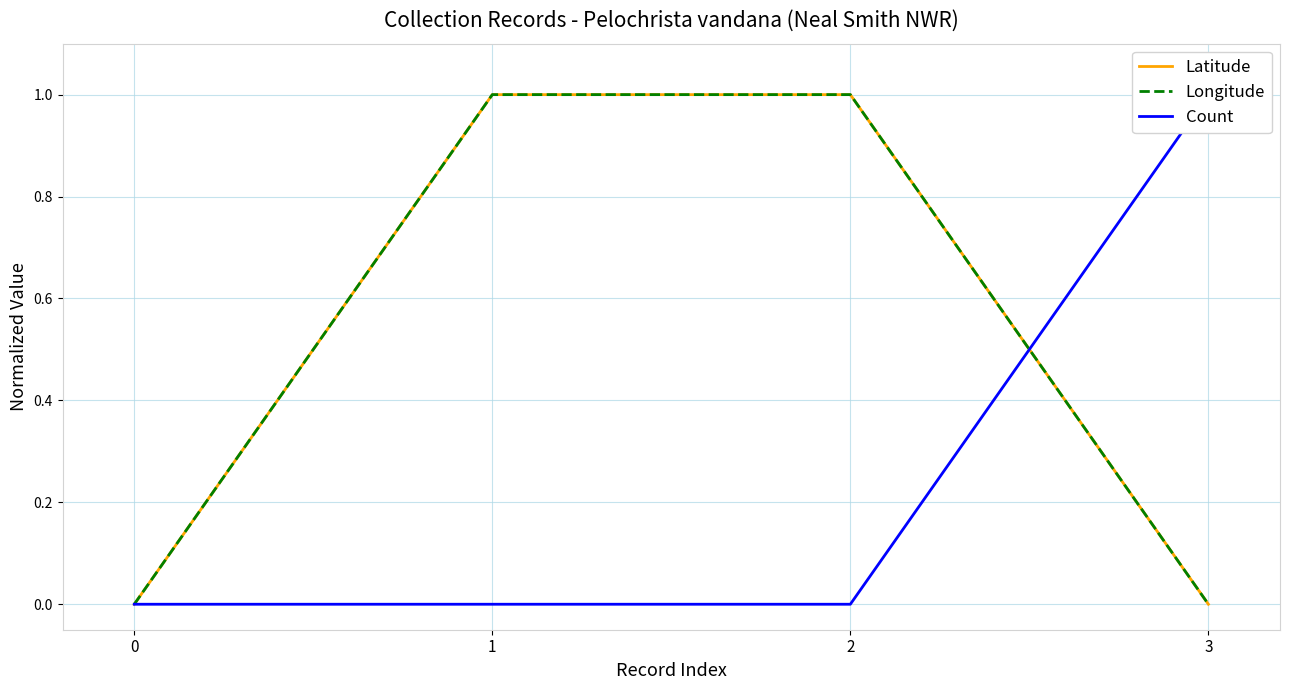

Reading left to right, extract all data points from this chart.

Latitude: 0=0	1=1	2=1	3=0
Longitude: 0=0	1=1	2=1	3=0
Count: 0=0	1=0	2=0	3=1